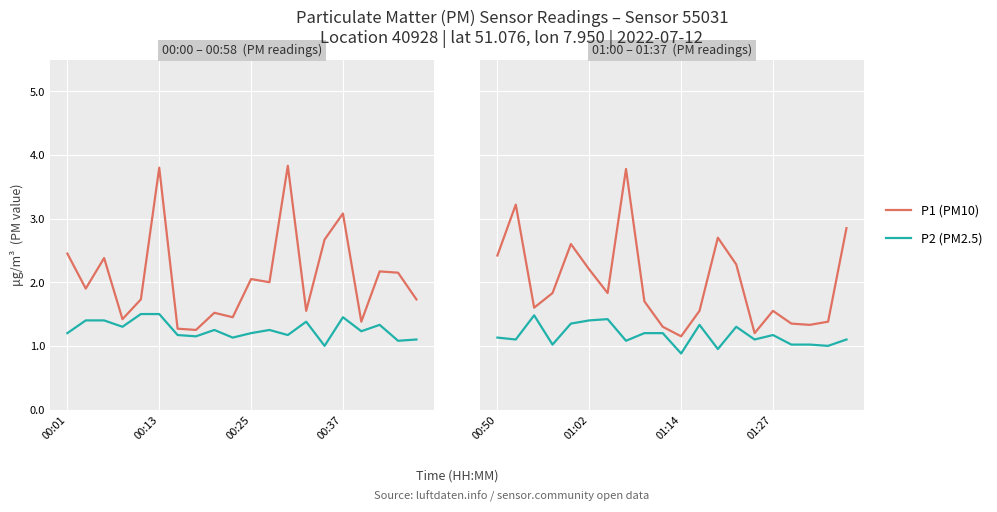

How many interior local valleys does the P1 (PM10) series have?

5